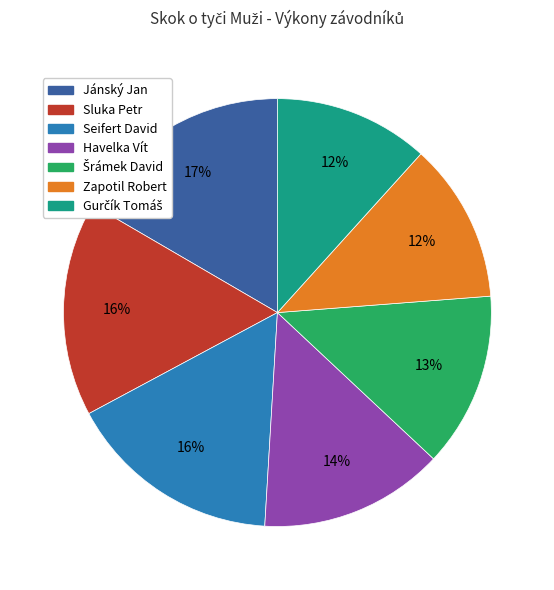

Does any single category account for the majority?

No